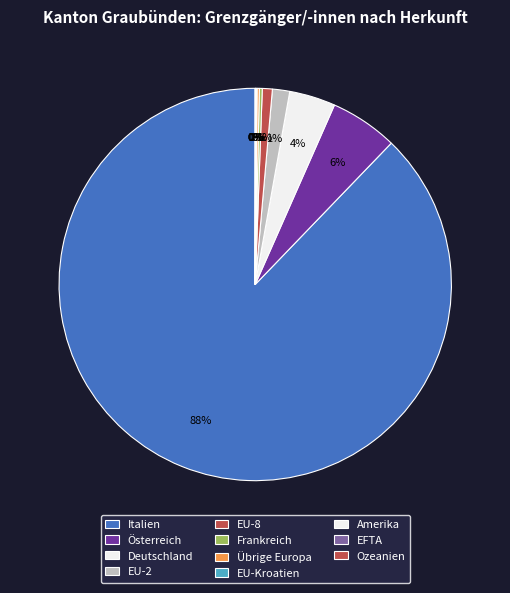

What is the ratio of the value at Amerika to the value at EU-Kroatien?

0.5